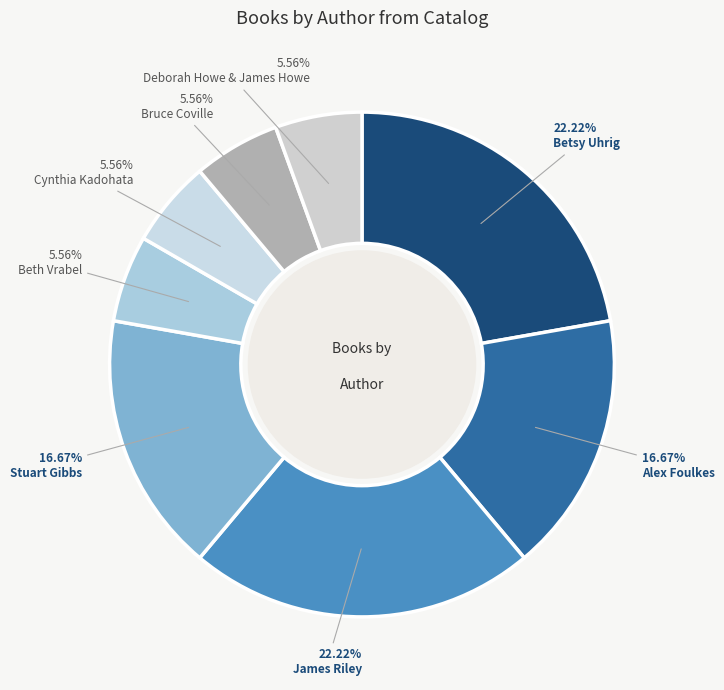

What portion of the pie excludes Betsy Uhrig?

77.8%